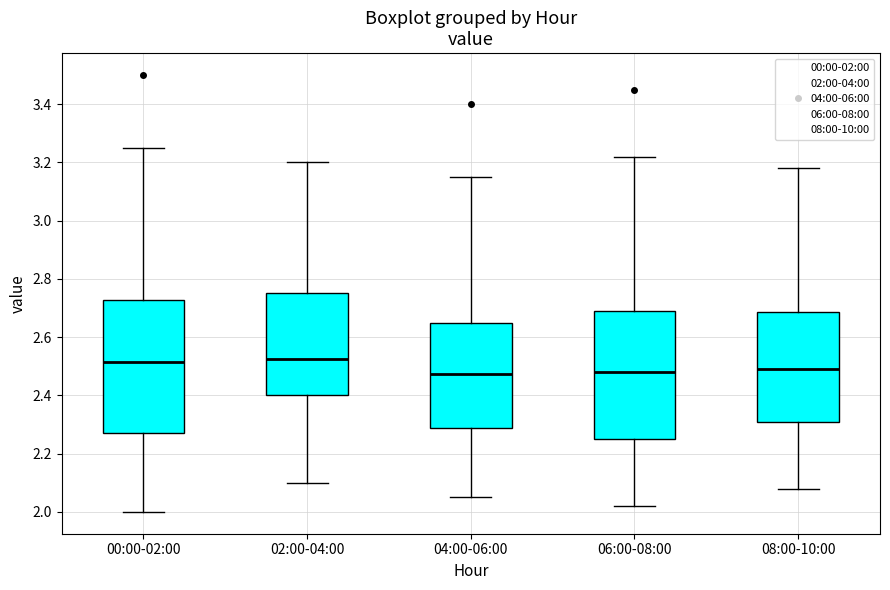

Reading left to right, transcribe this box plot: for each box, give where its median line is, the range the box spans, and where its two whiskers end, as read against the y-axis. The values are not printed on the chart, so give them approximately, as read against the axis.

00:00-02:00: median 2.52, box 2.28 to 2.72, whiskers 2.00 to 3.26
02:00-04:00: median 2.52, box 2.40 to 2.76, whiskers 2.10 to 3.20
04:00-06:00: median 2.48, box 2.28 to 2.66, whiskers 2.06 to 3.16
06:00-08:00: median 2.48, box 2.26 to 2.70, whiskers 2.02 to 3.22
08:00-10:00: median 2.50, box 2.32 to 2.68, whiskers 2.08 to 3.18